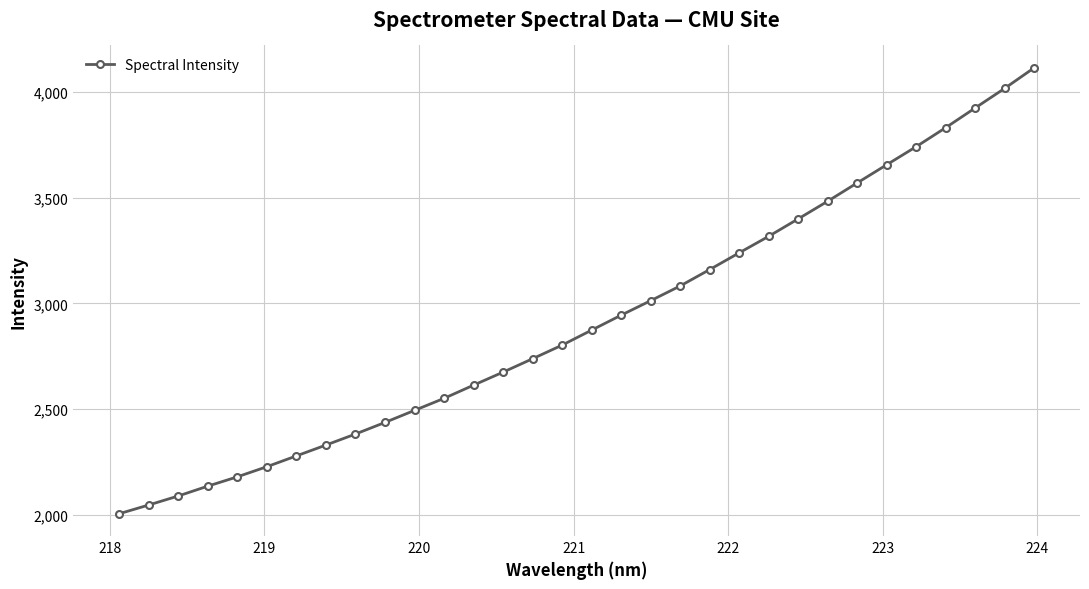

How many lines are shown in the chart?

1